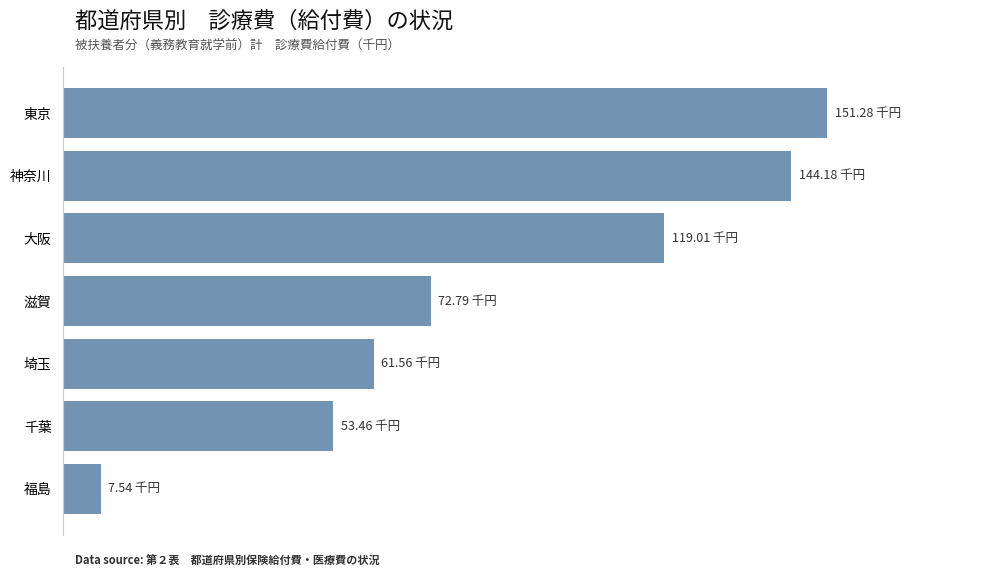

Are the bars horizontal?

Yes